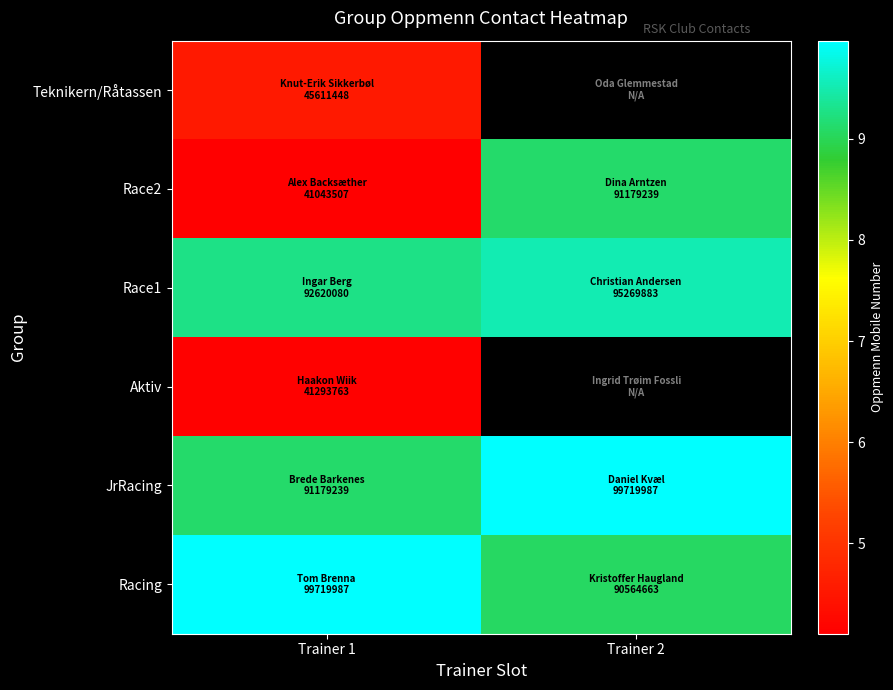

At how many categories does at least one series exceed 55478771?

2